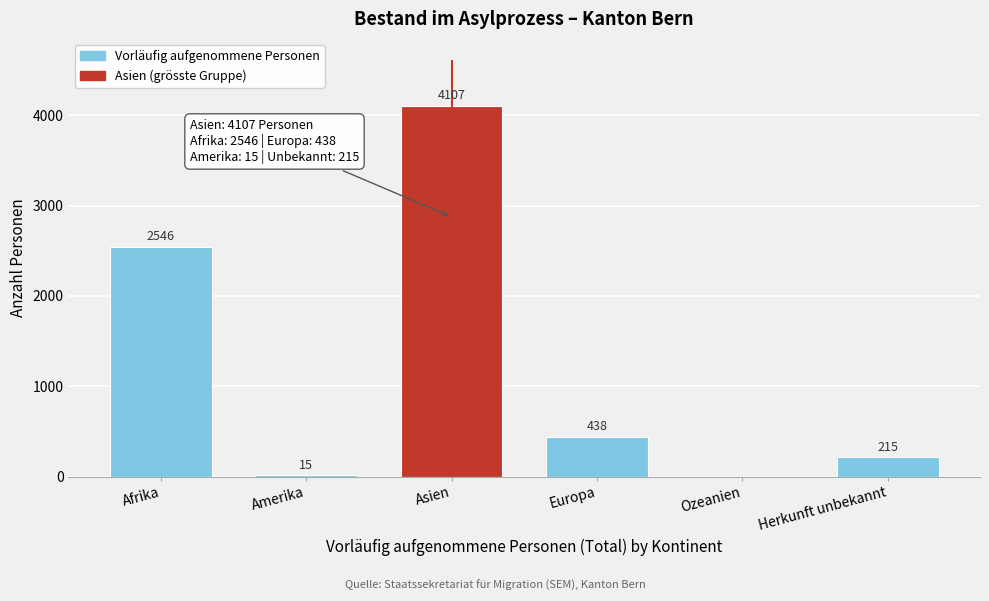

What value does the data have at Herkunft unbekannt, to the nearest 100?

200